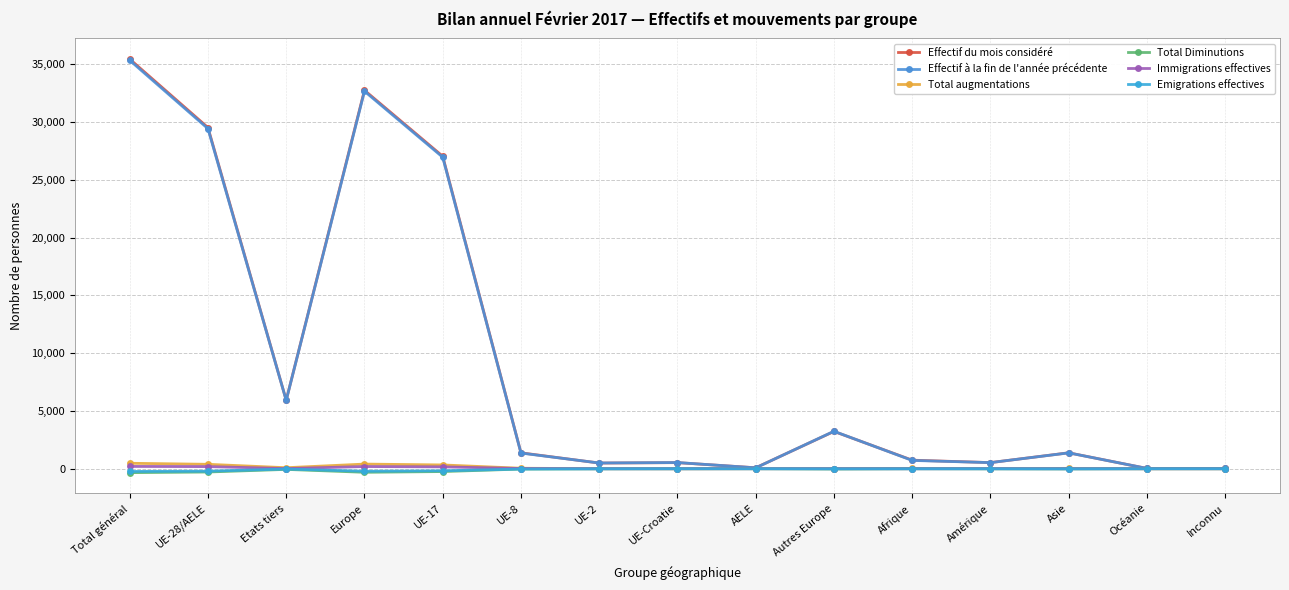

How many data points in Emigrations effectives are less than -8?

7